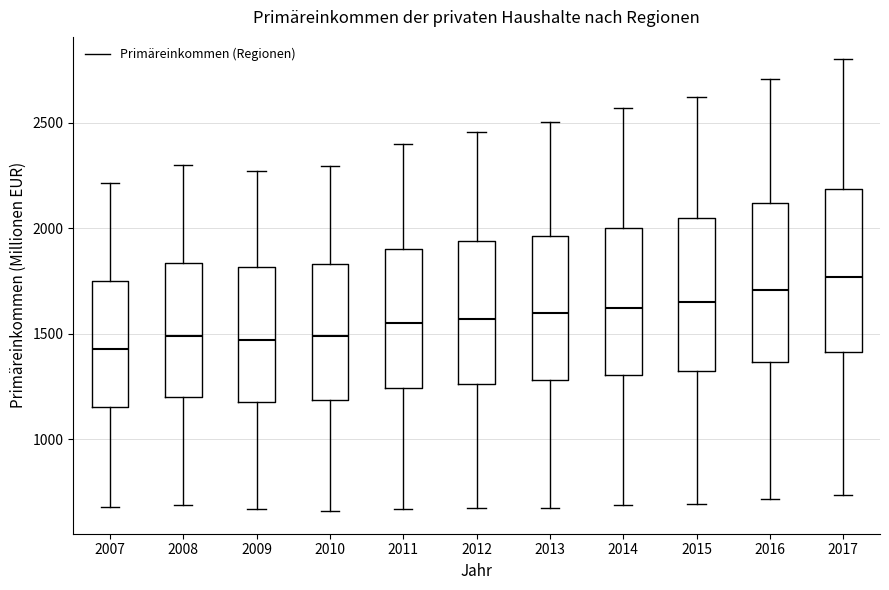

Reading left to right, transcribe this box plot: for each box, give where its median line is, the range the box spans, and where its two whiskers end, as read against the y-axis. The values are not printed on the chart, so give them approximately, as read against the axis.

2007: median 1450, box 1150 to 1750, whiskers 700 to 2200
2008: median 1500, box 1200 to 1850, whiskers 700 to 2300
2009: median 1450, box 1200 to 1800, whiskers 650 to 2250
2010: median 1500, box 1200 to 1850, whiskers 650 to 2300
2011: median 1550, box 1250 to 1900, whiskers 650 to 2400
2012: median 1550, box 1250 to 1950, whiskers 700 to 2450
2013: median 1600, box 1300 to 1950, whiskers 650 to 2500
2014: median 1600, box 1300 to 2000, whiskers 700 to 2550
2015: median 1650, box 1300 to 2050, whiskers 700 to 2600
2016: median 1700, box 1350 to 2100, whiskers 700 to 2700
2017: median 1750, box 1400 to 2200, whiskers 750 to 2800